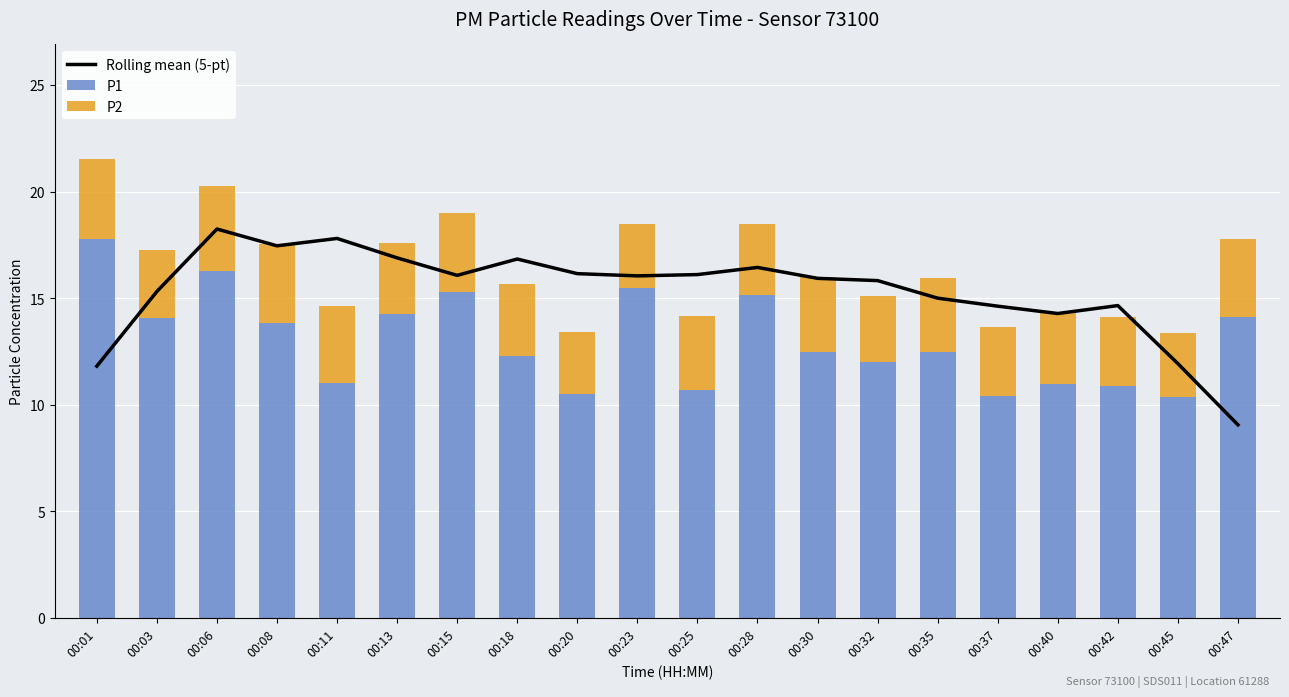

What is the spread (max minus min) of values at 00:23?

13.0